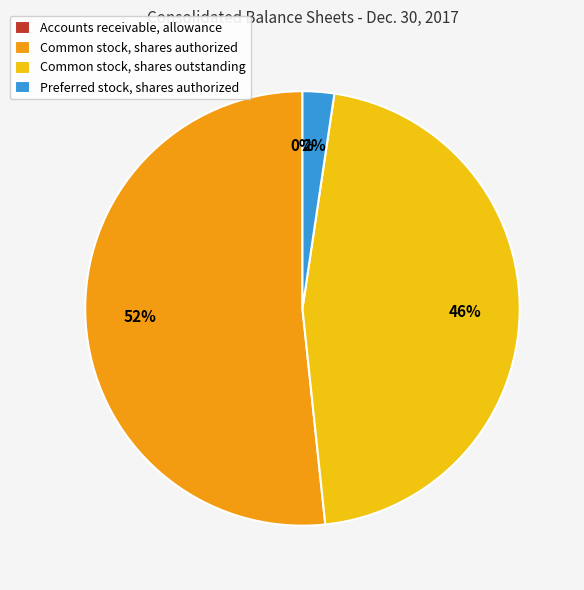

To the nearest percent, what is the combined percentage of Common stock, shares authorized and Common stock, shares outstanding?

98%